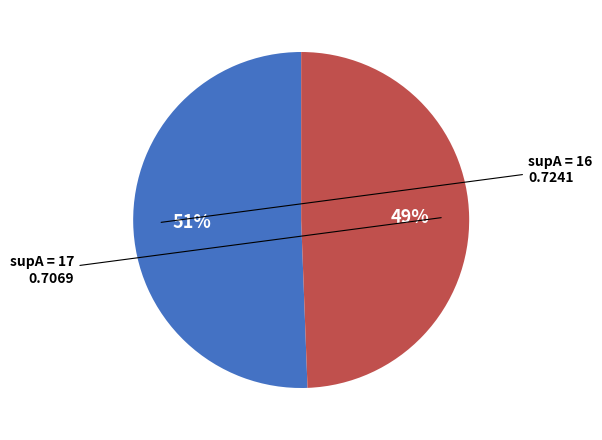

To the nearest percent, what is the average slice percentage?

50%